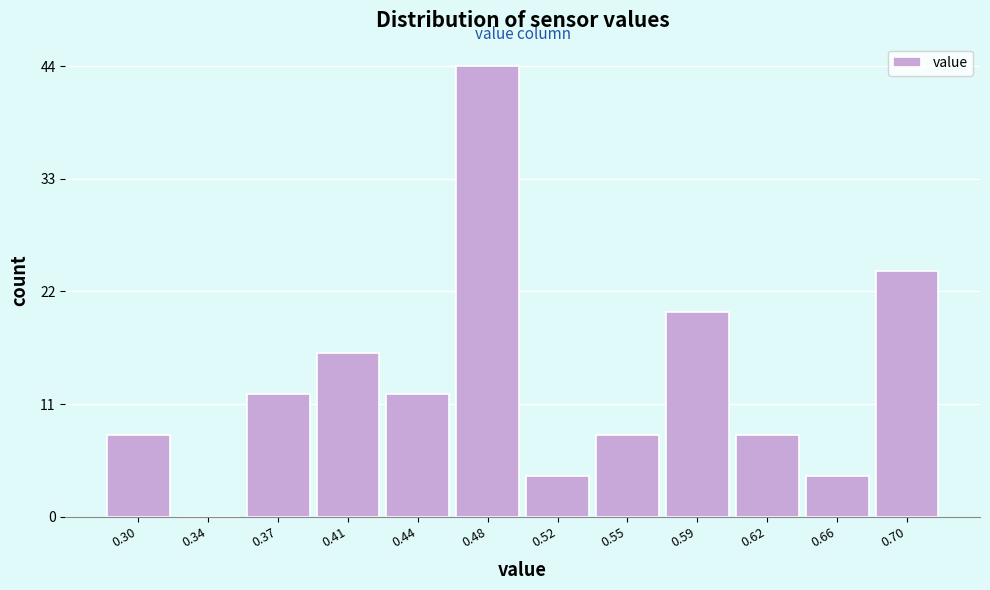

Reading right to left, transcribe all the data shown in this chart.

0.70=24	0.66=4	0.62=8	0.59=20	0.55=8	0.52=4	0.48=44	0.44=12	0.41=16	0.37=12	0.34=0	0.30=8